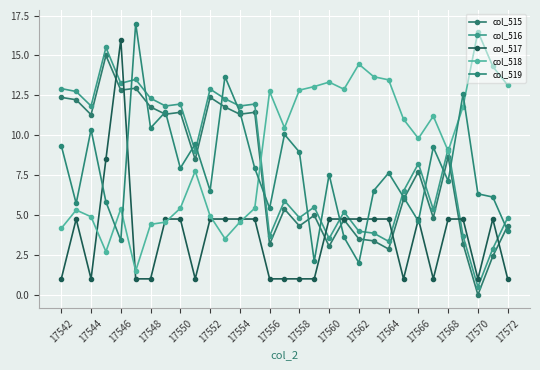

What is the average value of the col_519 series?

7.8